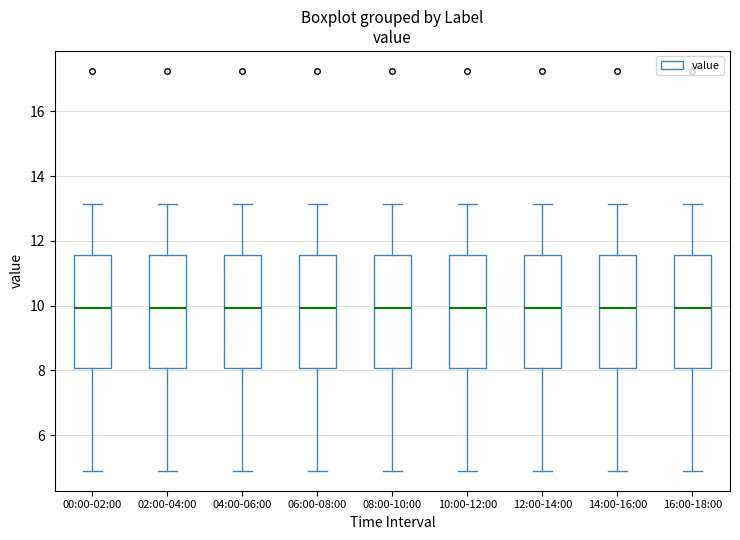

Reading left to right, read every box against the y-axis: the position of its median line, the range the box covers, and the ends of its whiskers. The values are not printed on the chart, so give them approximately, as read against the axis.

00:00-02:00: median 10.0, box 8.0 to 11.6, whiskers 5.0 to 13.2
02:00-04:00: median 10.0, box 8.0 to 11.6, whiskers 5.0 to 13.2
04:00-06:00: median 10.0, box 8.0 to 11.6, whiskers 5.0 to 13.2
06:00-08:00: median 10.0, box 8.0 to 11.6, whiskers 5.0 to 13.2
08:00-10:00: median 10.0, box 8.0 to 11.6, whiskers 5.0 to 13.2
10:00-12:00: median 10.0, box 8.0 to 11.6, whiskers 5.0 to 13.2
12:00-14:00: median 10.0, box 8.0 to 11.6, whiskers 5.0 to 13.2
14:00-16:00: median 10.0, box 8.0 to 11.6, whiskers 5.0 to 13.2
16:00-18:00: median 10.0, box 8.0 to 11.6, whiskers 5.0 to 13.2